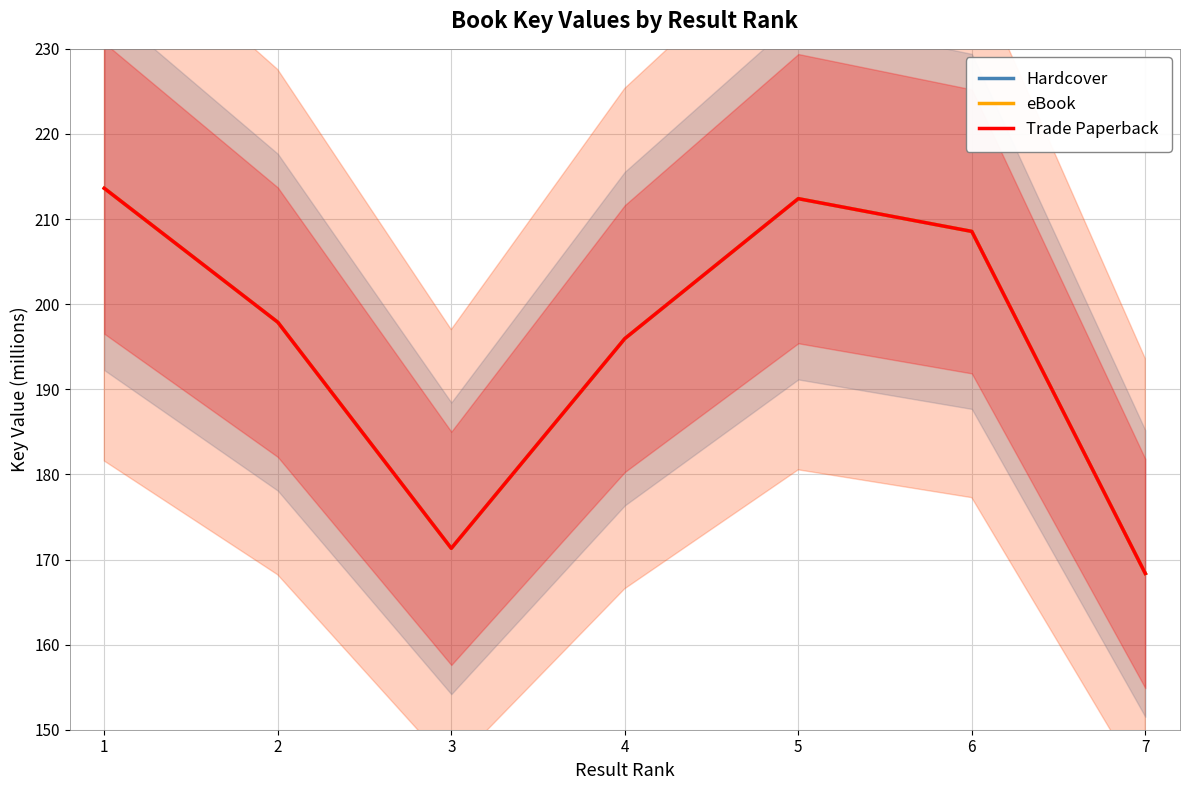

What is the total value across all series at 3?

513.9